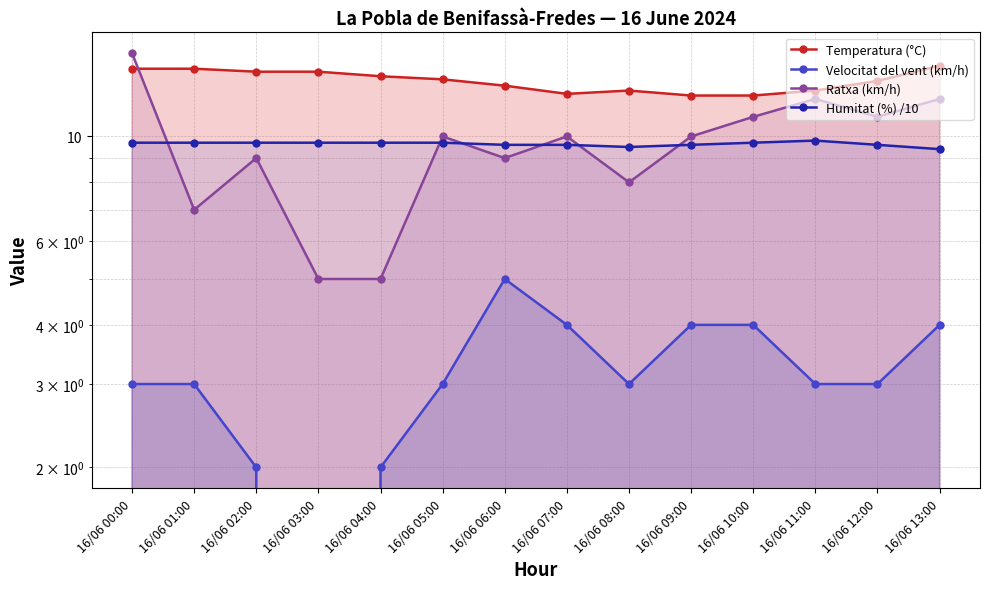

Reading left to right, transcribe all the data shown in this chart.

Temperatura (°C): 16/06 00:00=13.9	16/06 01:00=13.9	16/06 02:00=13.7	16/06 03:00=13.7	16/06 04:00=13.4	16/06 05:00=13.2	16/06 06:00=12.8	16/06 07:00=12.3	16/06 08:00=12.5	16/06 09:00=12.2	16/06 10:00=12.2	16/06 11:00=12.5	16/06 12:00=13.1	16/06 13:00=14.1
Velocitat del vent (km/h): 16/06 00:00=3.0	16/06 01:00=3.0	16/06 02:00=2.0	16/06 03:00=0.0	16/06 04:00=2.0	16/06 05:00=3.0	16/06 06:00=5.0	16/06 07:00=4.0	16/06 08:00=3.0	16/06 09:00=4.0	16/06 10:00=4.0	16/06 11:00=3.0	16/06 12:00=3.0	16/06 13:00=4.0
Ratxa (km/h): 16/06 00:00=15.0	16/06 01:00=7.0	16/06 02:00=9.0	16/06 03:00=5.0	16/06 04:00=5.0	16/06 05:00=10.0	16/06 06:00=9.0	16/06 07:00=10.0	16/06 08:00=8.0	16/06 09:00=10.0	16/06 10:00=11.0	16/06 11:00=12.0	16/06 12:00=11.0	16/06 13:00=12.0
Humitat (%) /10: 16/06 00:00=9.7	16/06 01:00=9.7	16/06 02:00=9.7	16/06 03:00=9.7	16/06 04:00=9.7	16/06 05:00=9.7	16/06 06:00=9.6	16/06 07:00=9.6	16/06 08:00=9.5	16/06 09:00=9.6	16/06 10:00=9.7	16/06 11:00=9.8	16/06 12:00=9.6	16/06 13:00=9.4